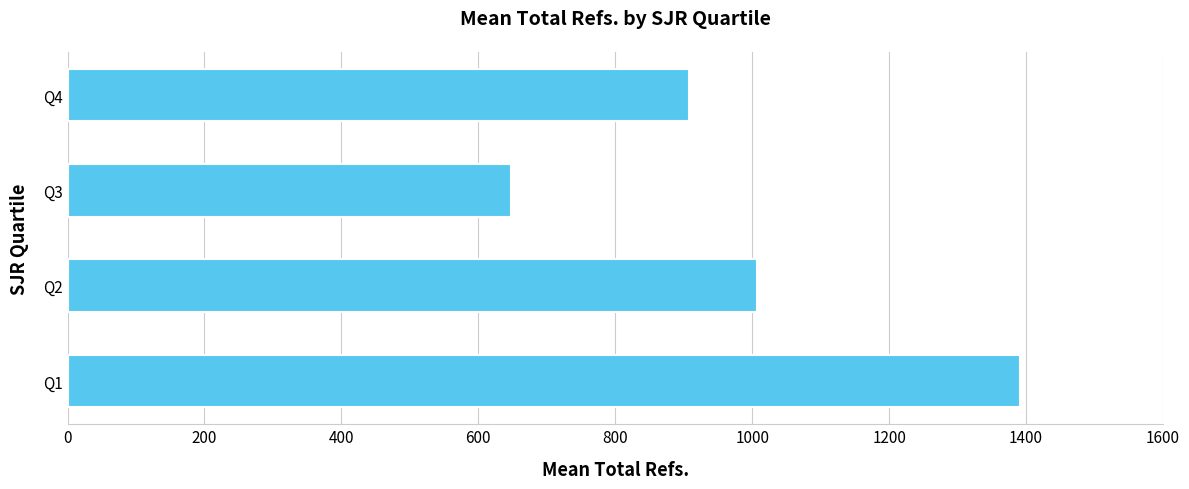

List the labels in order of value, largest first.

Q1, Q2, Q4, Q3